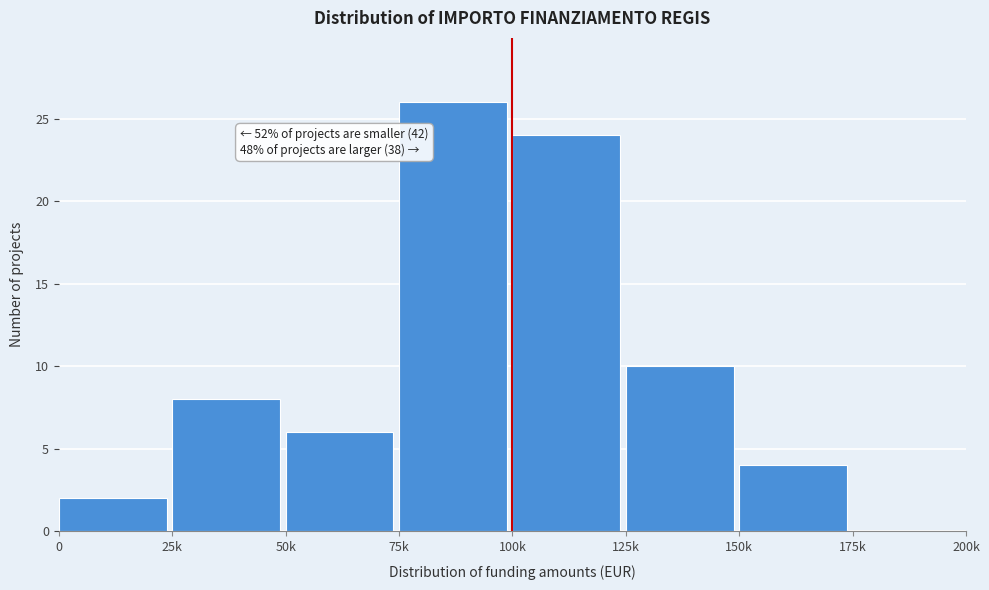

Reading left to right, transcribe all the data shown in this chart.

0=2	25k=8	50k=6	75k=26	100k=24	125k=10	150k=4	175k=0